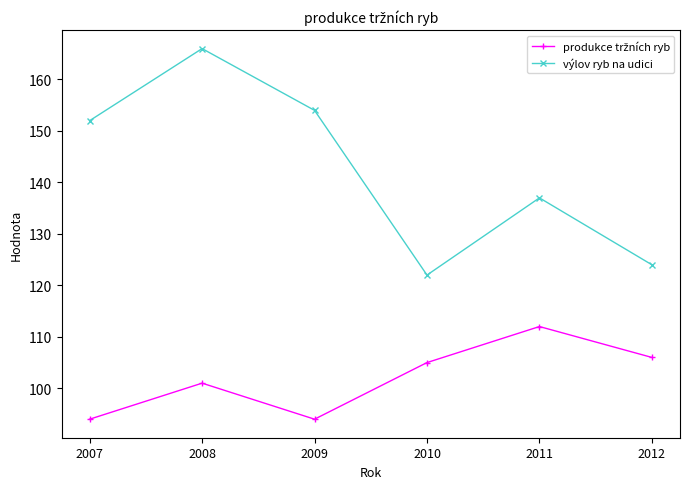

How many series are shown in this chart?

2